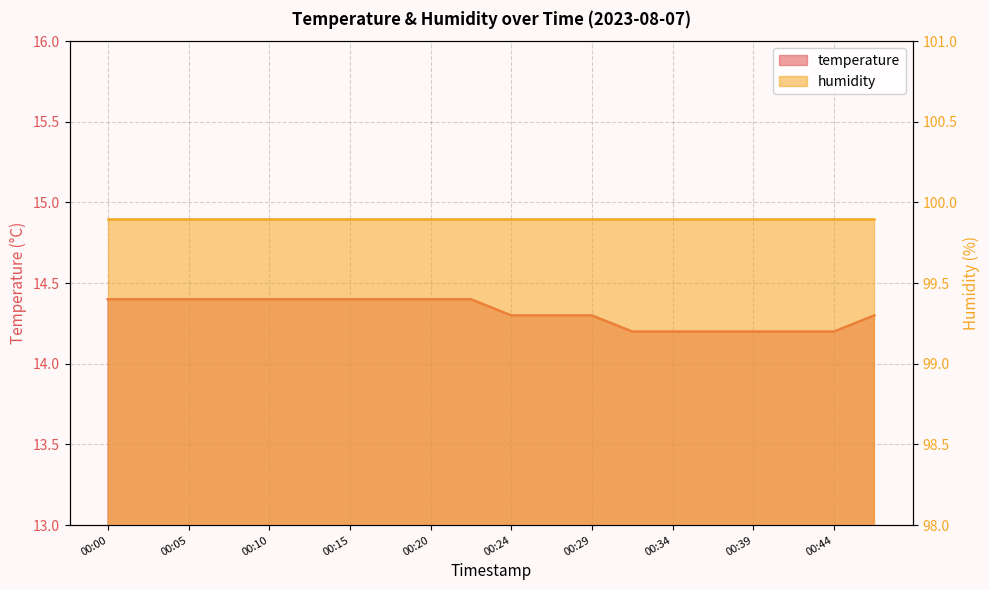

List the labels in order of value, largest first.

00:00, 00:03, 00:05, 00:07, 00:10, 00:12, 00:15, 00:17, 00:20, 00:22, 00:24, 00:27, 00:29, 00:46, 00:32, 00:34, 00:37, 00:39, 00:42, 00:44